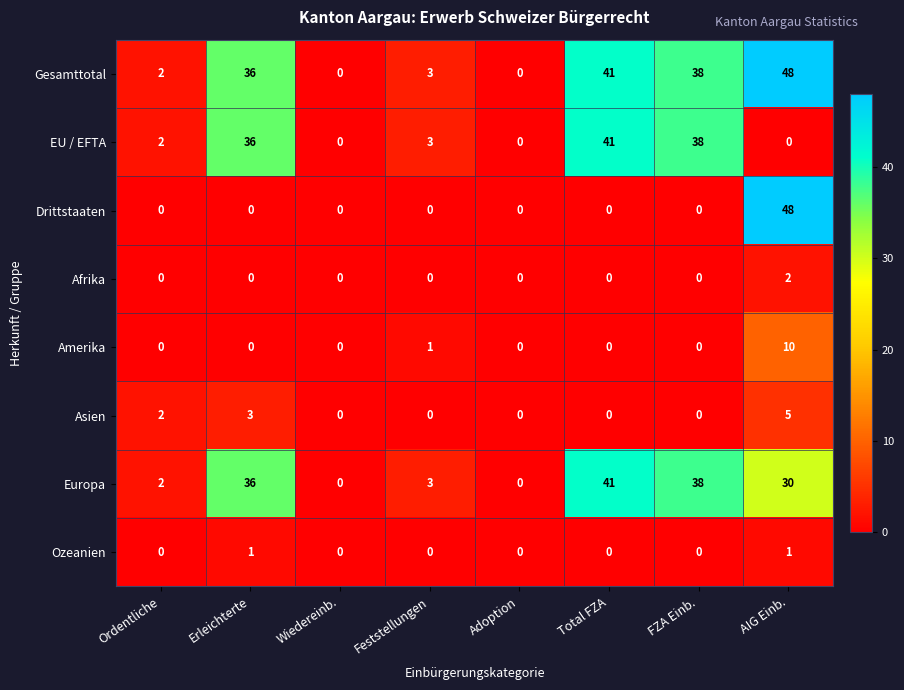

What is the spread (max minus min) of values at Erleichterte?

36